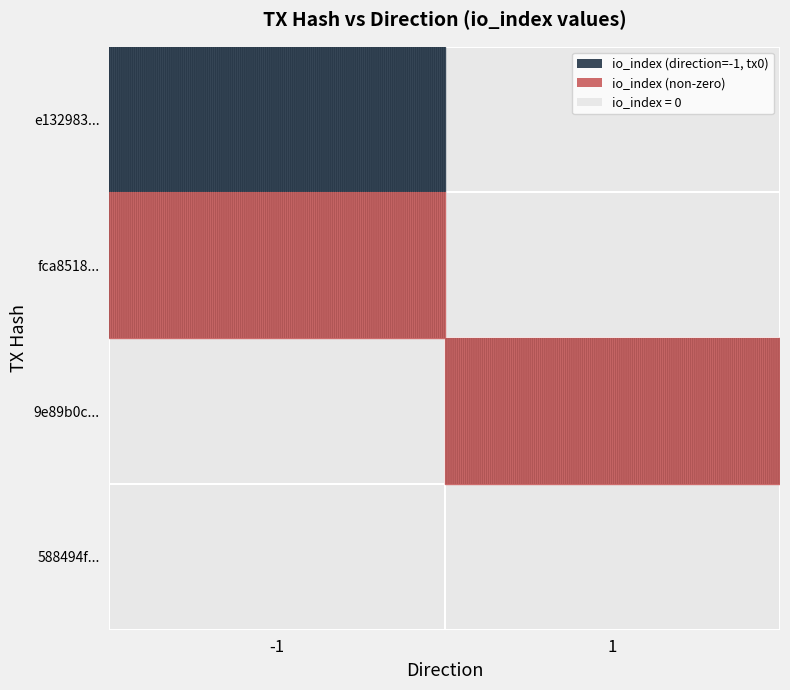

How many values in the 9e89b0c0ef9e2dcec00b62f929d778acbcb8cc0 series are below 2?

1